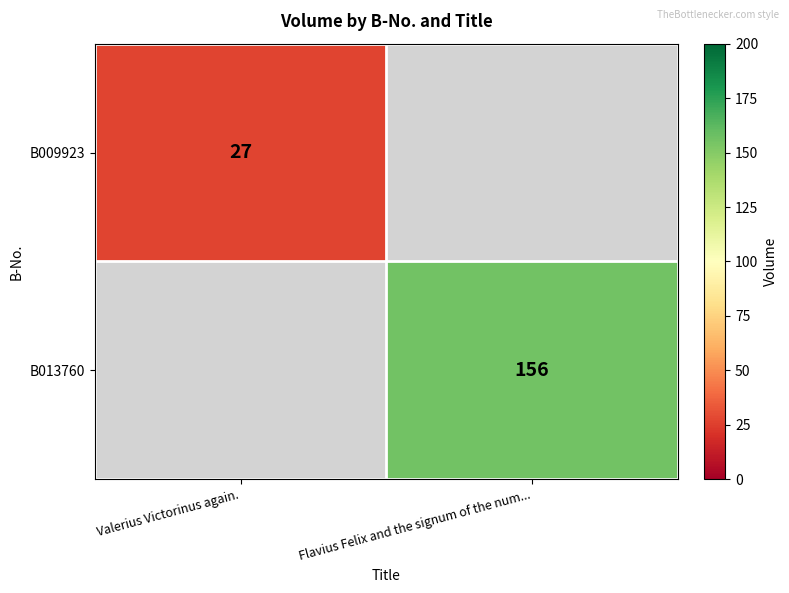

At how many categories does at least one series exceed 58?

1